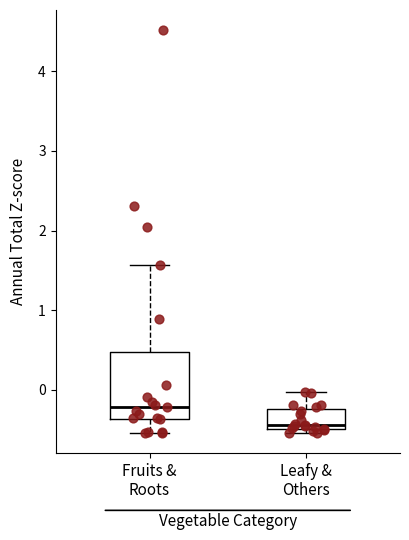

Which box's median line is the lowest?

Leafy & Others